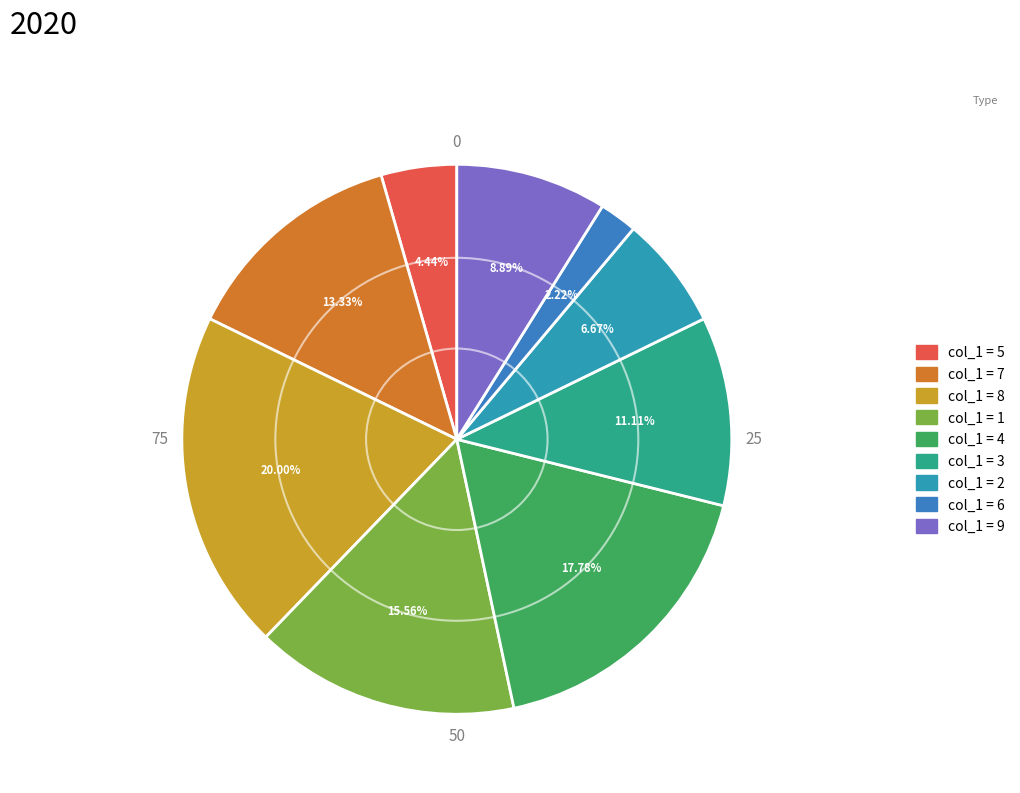

How many segments does this pie chart have?

9